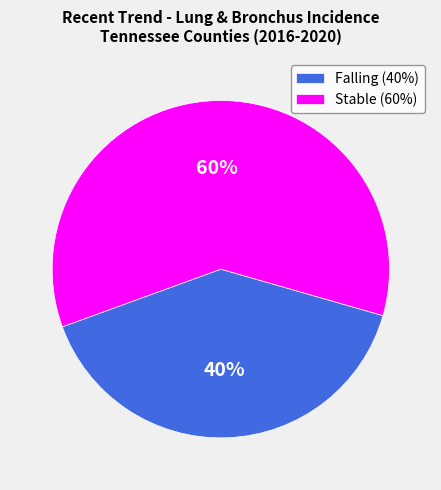

How many segments does this pie chart have?

2